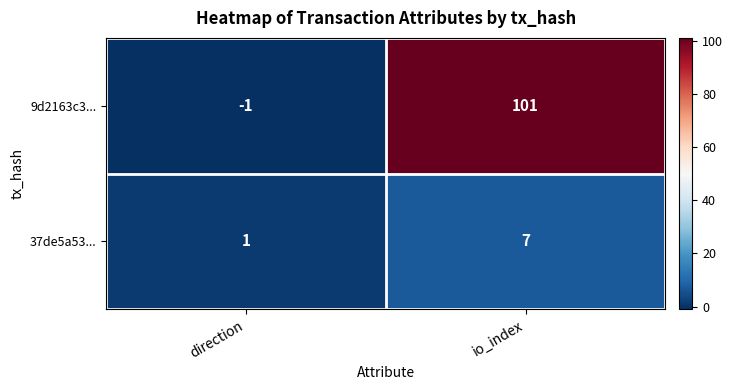

What is the sum of all 9d2163c3... values?

100